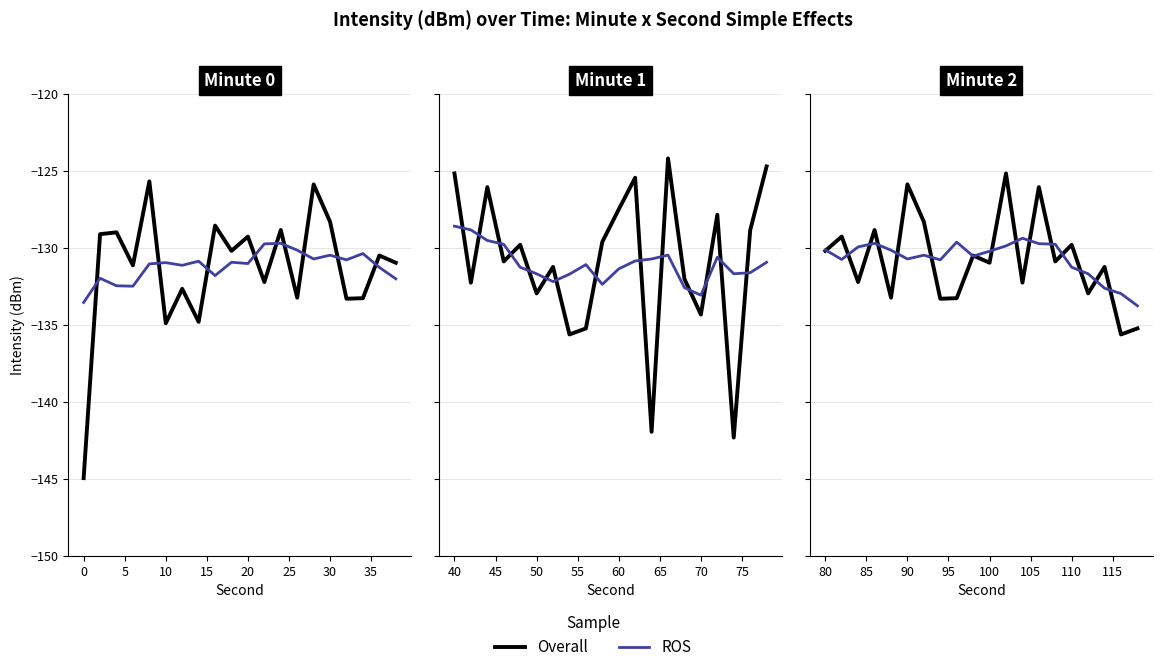

Does the chart display data point markers on the line(s)?

No